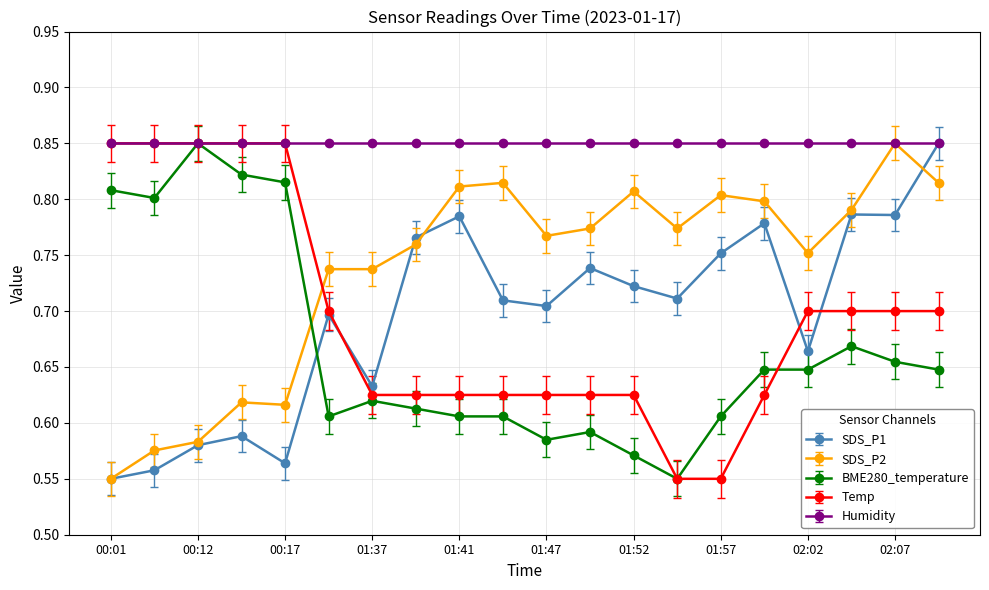

After their last crossing, which series has the higher values: SDS_P1 or Temp?

SDS_P1